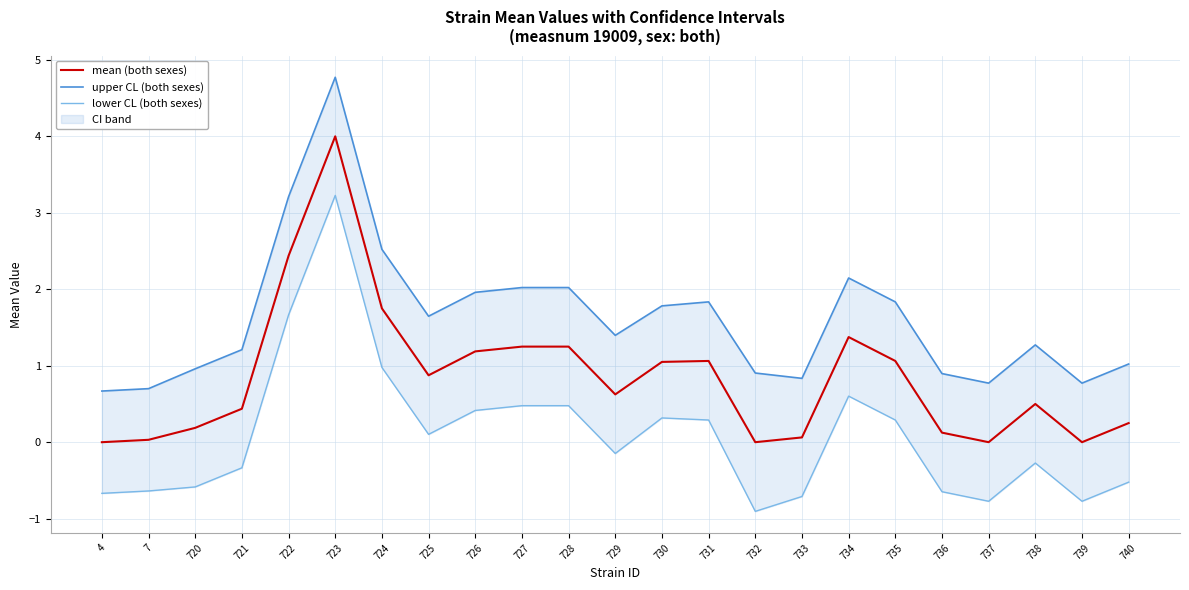

Reading left to right, extract all data points from this chart.

mean (both sexes): 4=0.0	7=0.0	720=0.2	721=0.4	722=2.4	723=4.0	724=1.8	725=0.9	726=1.2	727=1.2	728=1.2	729=0.6	730=1.1	731=1.1	732=0.0	733=0.1	734=1.4	735=1.1	736=0.1	737=0.0	738=0.5	739=0.0	740=0.2
upper CL (both sexes): 4=0.7	7=0.7	720=1.0	721=1.2	722=3.2	723=4.8	724=2.5	725=1.6	726=2.0	727=2.0	728=2.0	729=1.4	730=1.8	731=1.8	732=0.9	733=0.8	734=2.1	735=1.8	736=0.9	737=0.8	738=1.3	739=0.8	740=1.0
lower CL (both sexes): 4=-0.7	7=-0.6	720=-0.6	721=-0.3	722=1.7	723=3.2	724=1.0	725=0.1	726=0.4	727=0.5	728=0.5	729=-0.1	730=0.3	731=0.3	732=-0.9	733=-0.7	734=0.6	735=0.3	736=-0.6	737=-0.8	738=-0.3	739=-0.8	740=-0.5